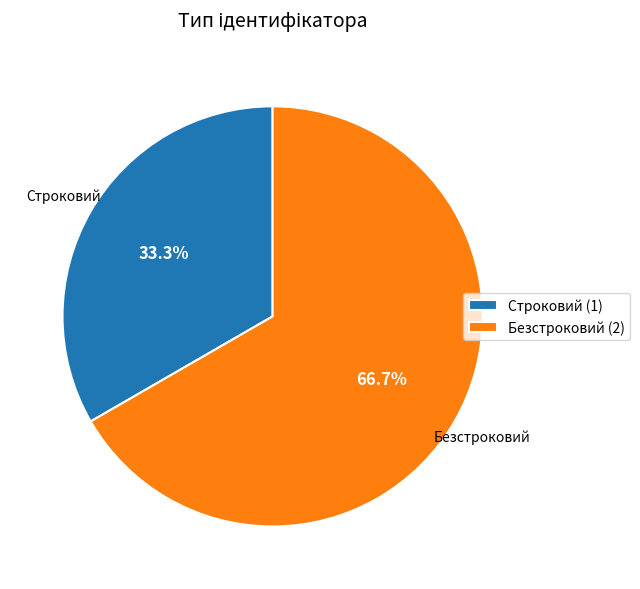

Between Безстроковий (2) and Строковий (1), which is larger?

Безстроковий (2)